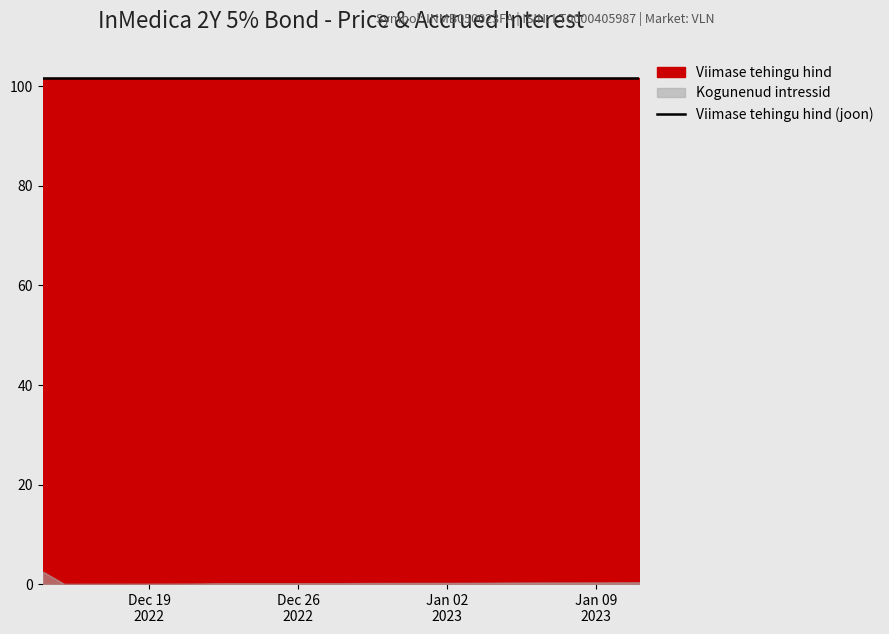

True or false: Viimase tehingu hind and Kogunenud intressid intersect in this chart.

False